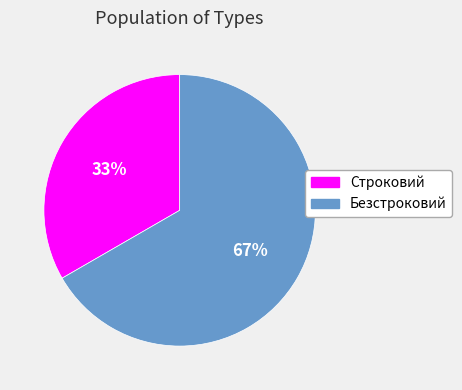

Do Безстроковий and Строковий together represent more than half of the pie?

Yes